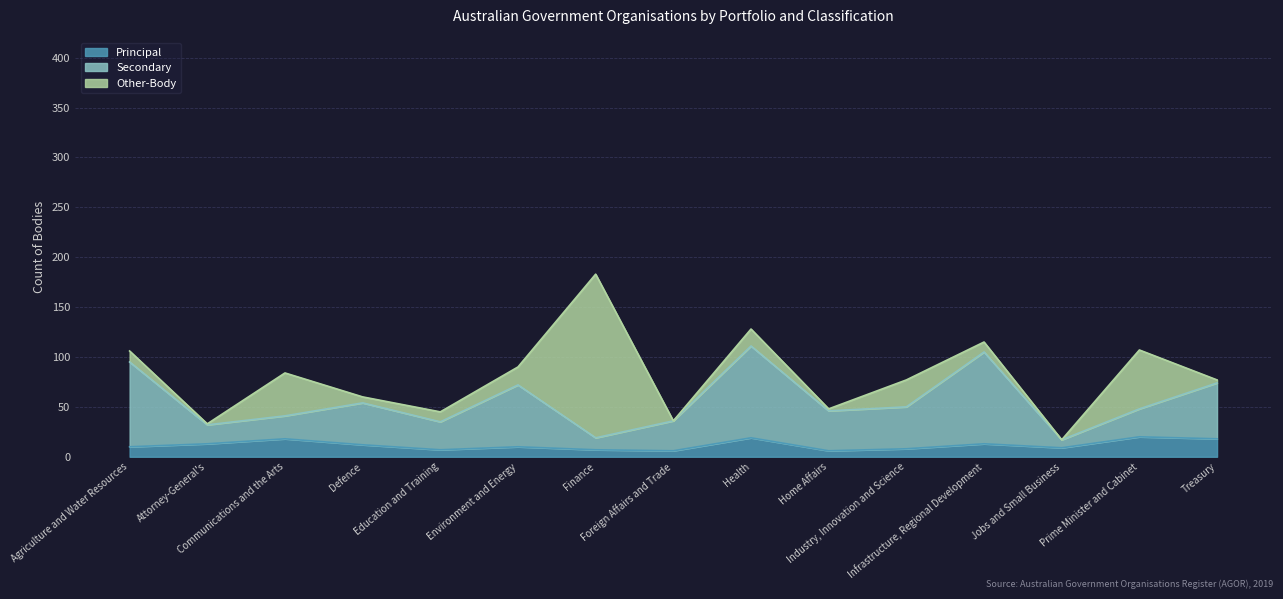

In Principal, how many points are higher than both neighbors (excluding endpoints)?

5